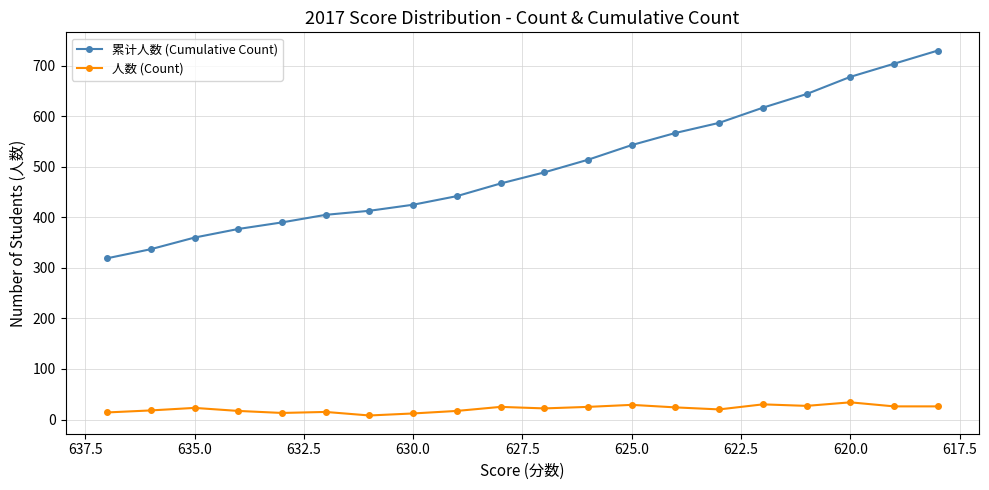

Reading left to right, what are all the values shown in this chart?

累计人数 (Cumulative Count): 319	337	360	377	390	405	413	425	442	467	489	514	543	567	587	617	644	678	704	730
人数 (Count): 14	18	23	17	13	15	8	12	17	25	22	25	29	24	20	30	27	34	26	26